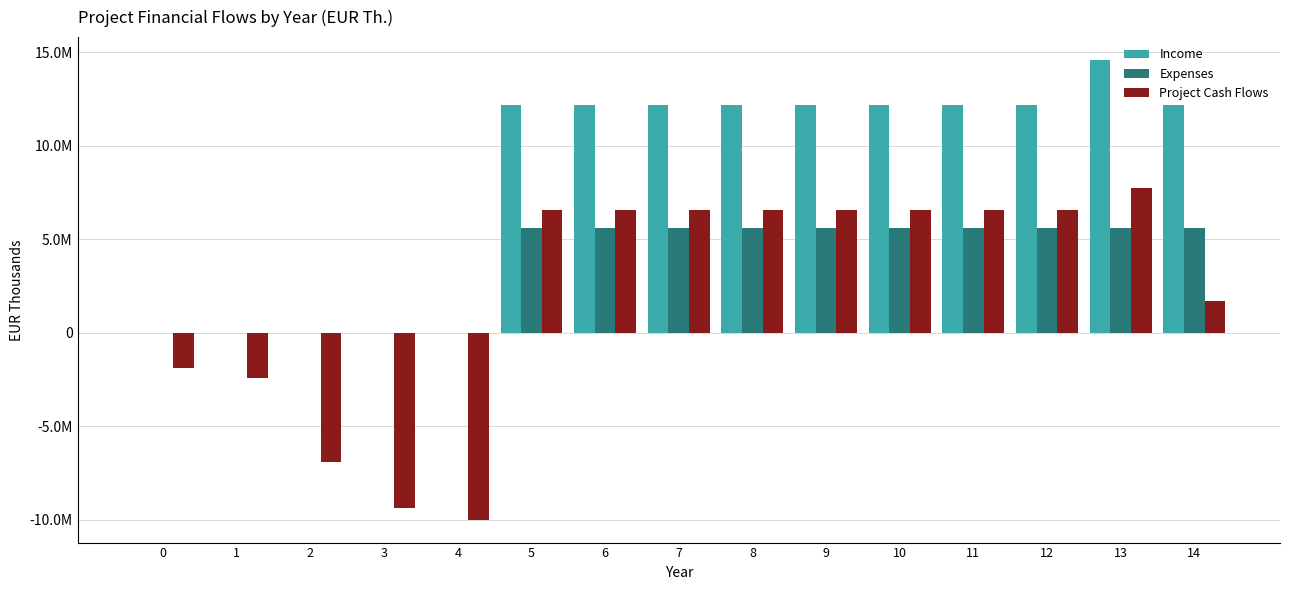

What are all the series names shown in the legend?

Income, Expenses, Project Cash Flows